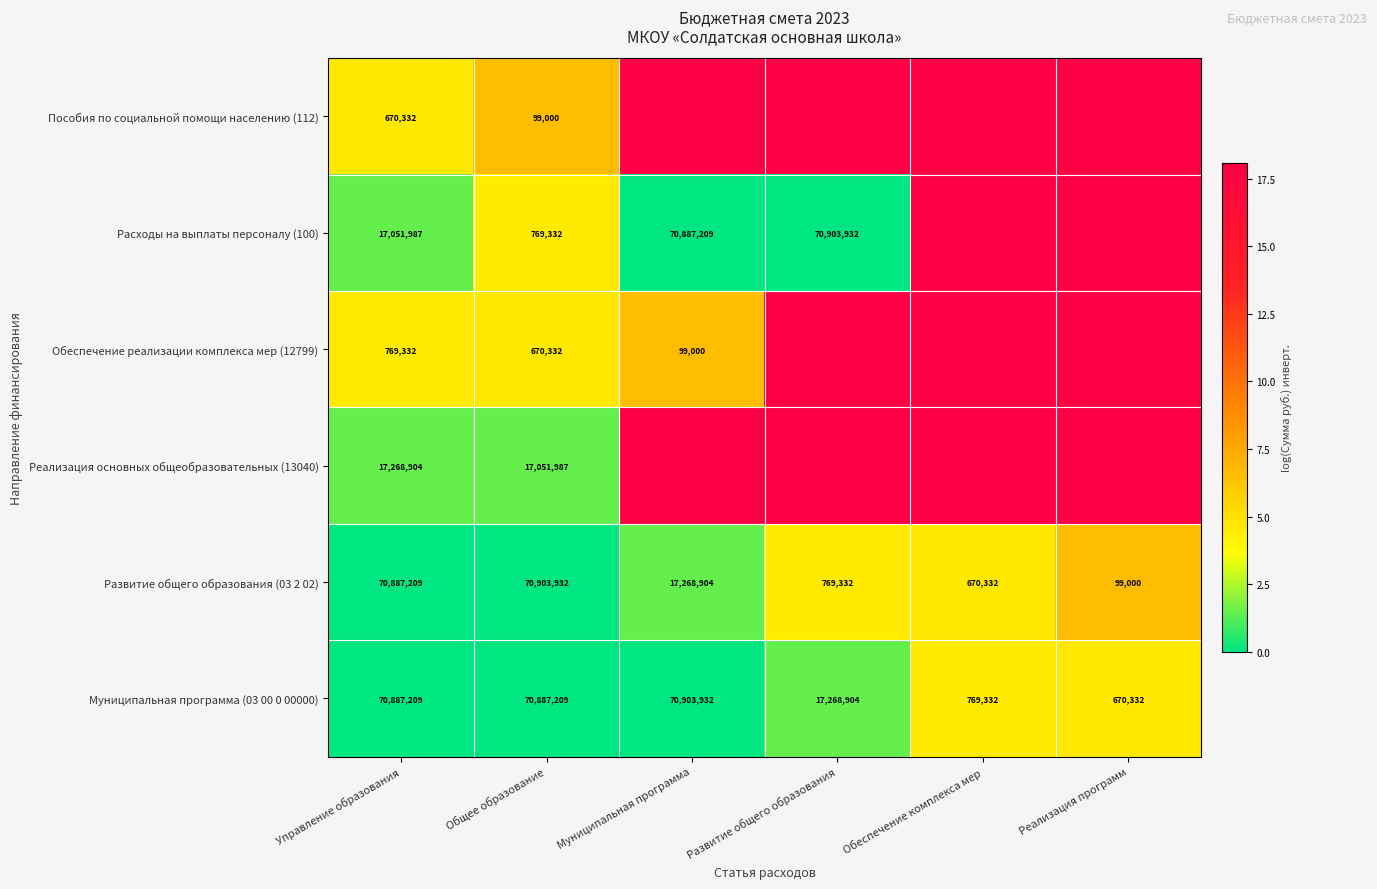

At which label is Муниципальная программа (03 00 0 00000) closest to 35787132?

Развитие общего образования